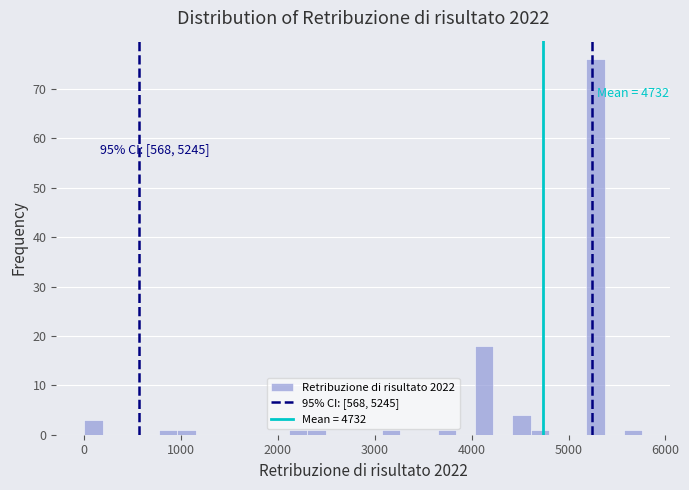

Read against the x-axis, roughly where is the centre of the tallest bar?

5300